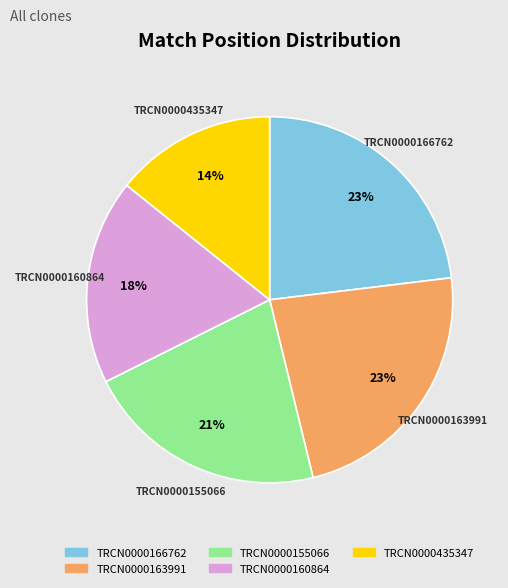

How many slices are in this pie chart?

5